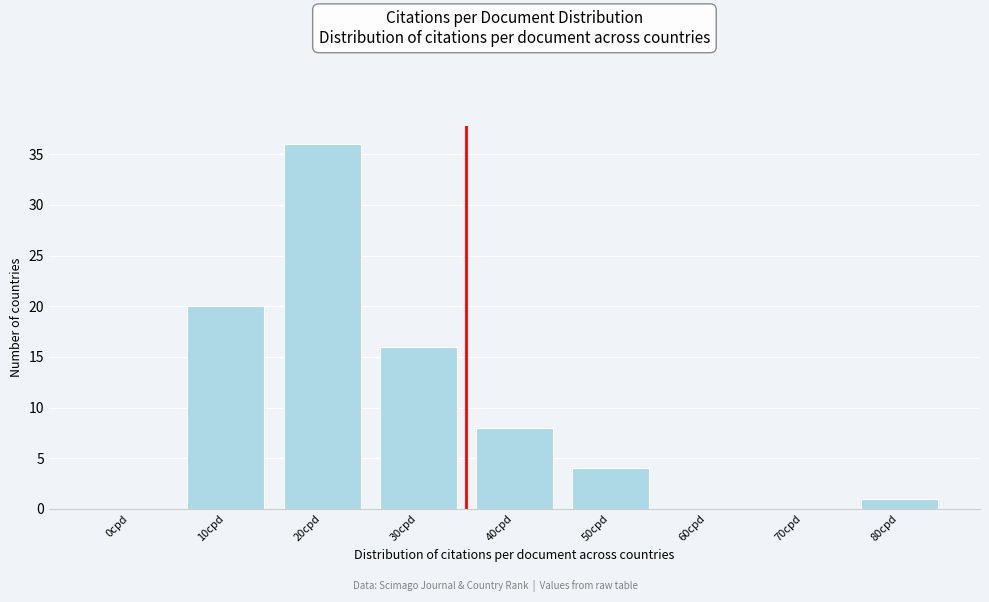

Reading left to right, transcribe all the data shown in this chart.

0cpd=0	10cpd=20	20cpd=36	30cpd=16	40cpd=8	50cpd=4	60cpd=0	70cpd=0	80cpd=1